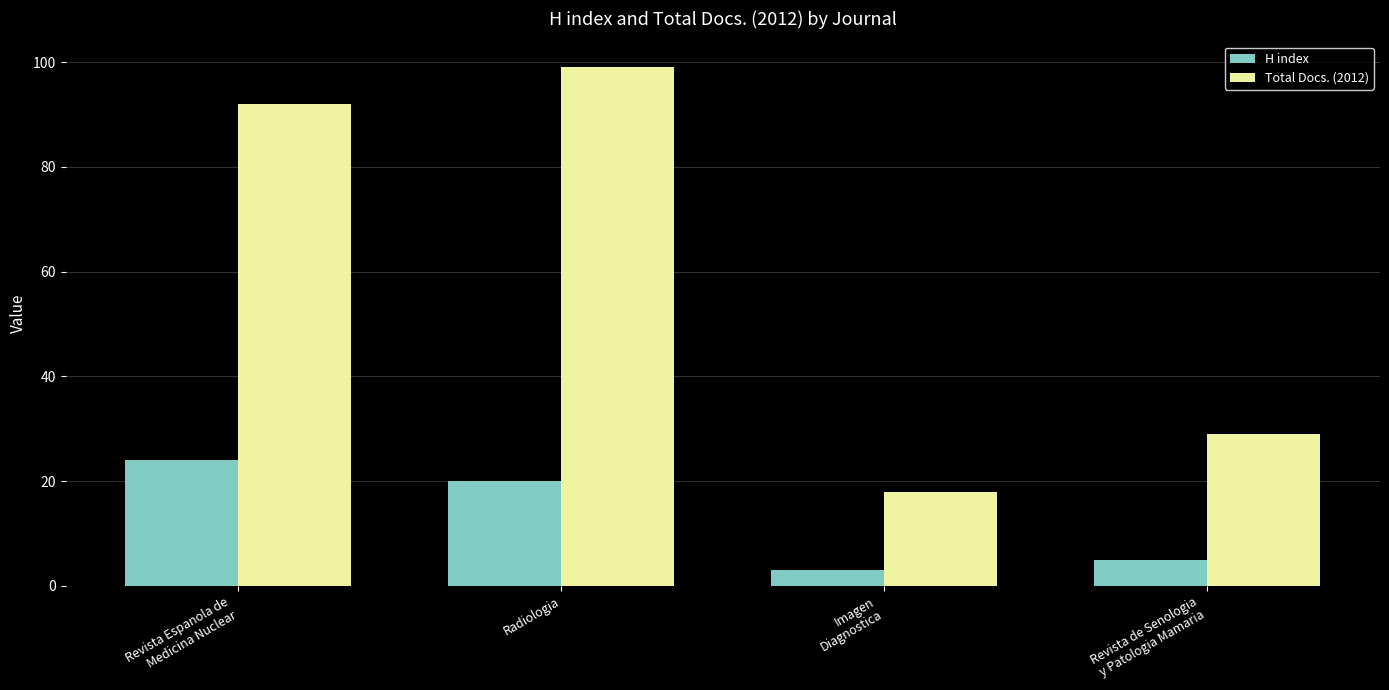

Between Radiologia and Imagen
Diagnostica, which series saw the biggest shift?

Total Docs. (2012)